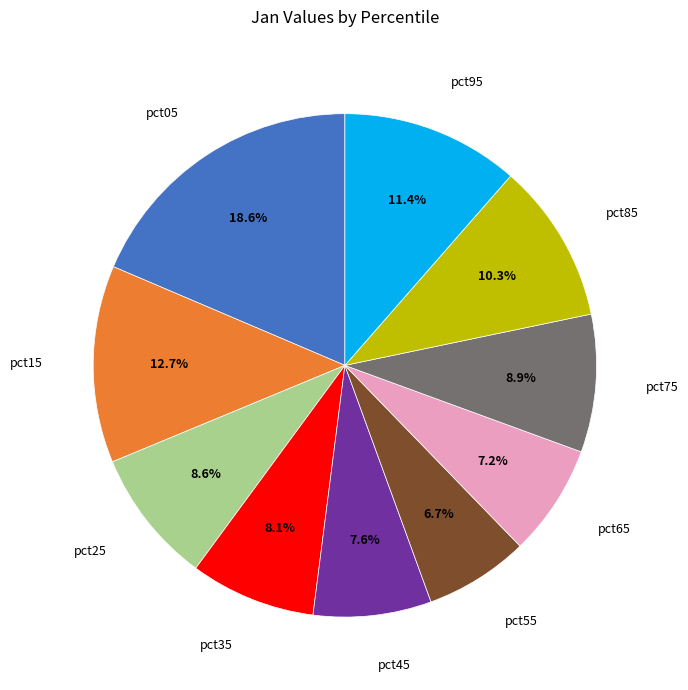

Is there any slice that represents more than half of the pie?

No